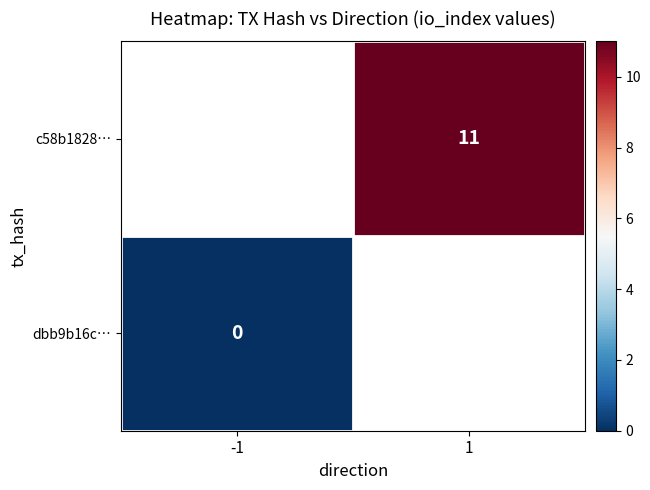

Is it true that c58b1828… equals 11 at 1?

True